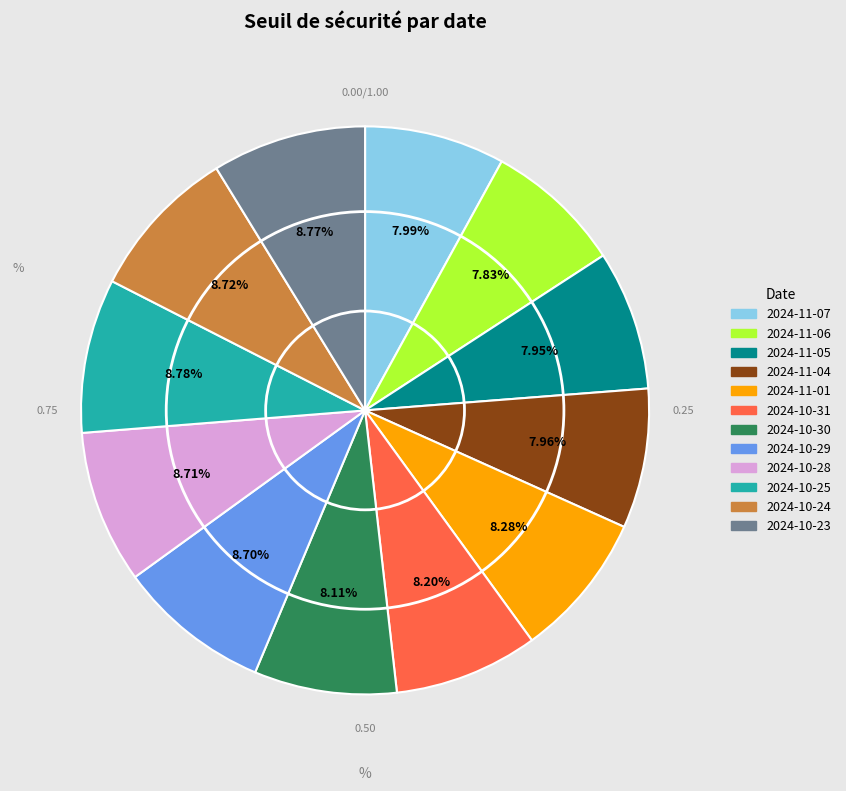

How many segments does this pie chart have?

12